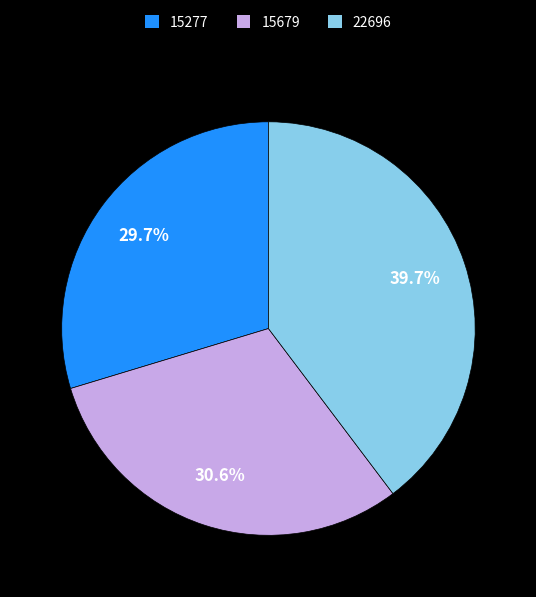

How many segments does this pie chart have?

3